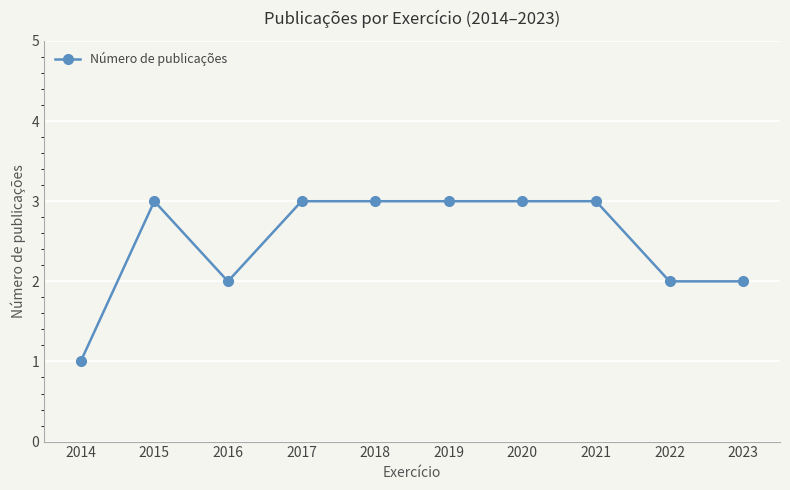

The chart shows a value of 3 at 2021. True or false?

True